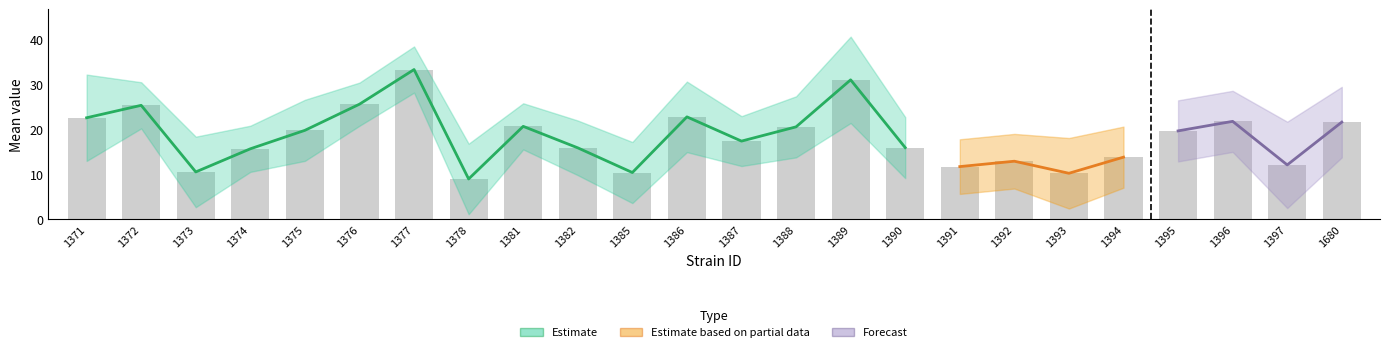

What is the value of the mean bar at the 21st from the left?

19.7